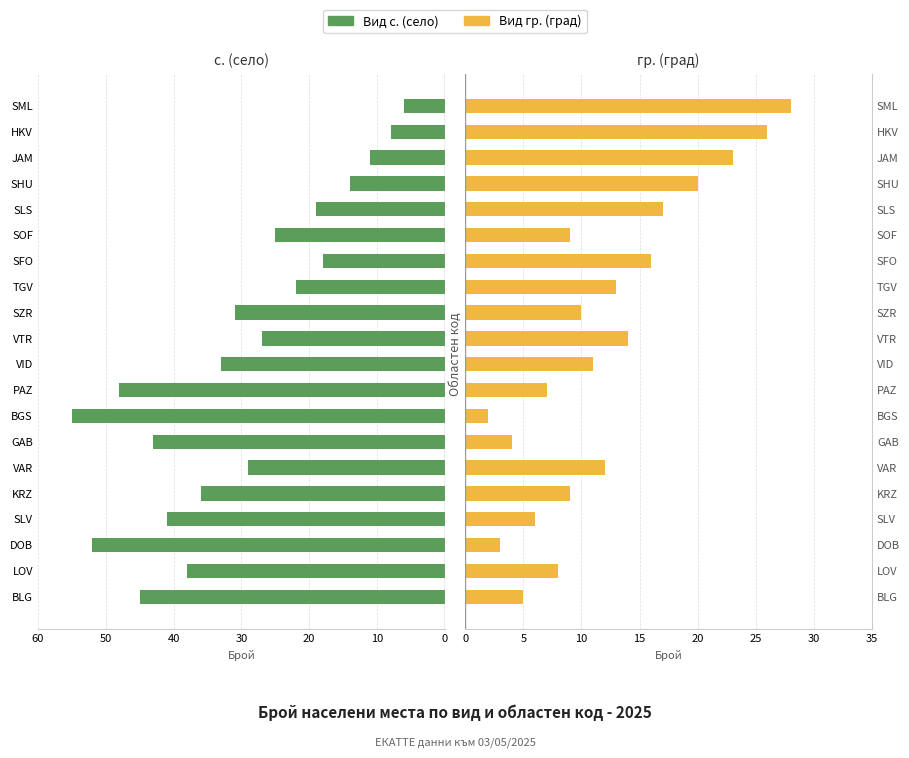

The value of Вид гр. (град) at GAB is 7. True or false?

False